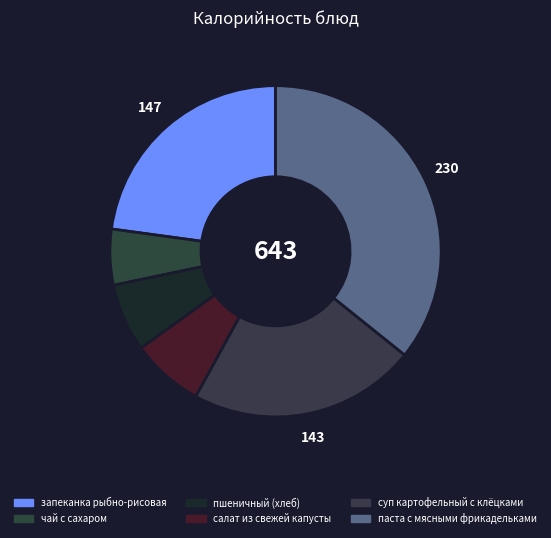

How many slices are in this pie chart?

6